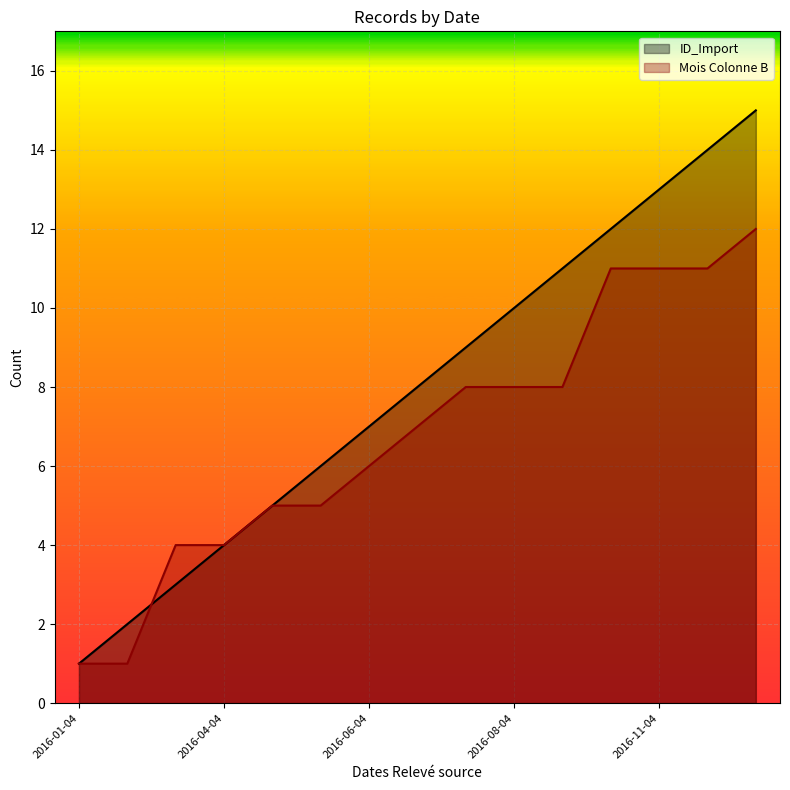

Reading left to right, transcribe all the data shown in this chart.

ID_Import: 1	2	3	4	5	6	7	8	9	10	11	12	13	14	15
Mois Colonne B: 1	1	4	4	5	5	6	7	8	8	8	11	11	11	12